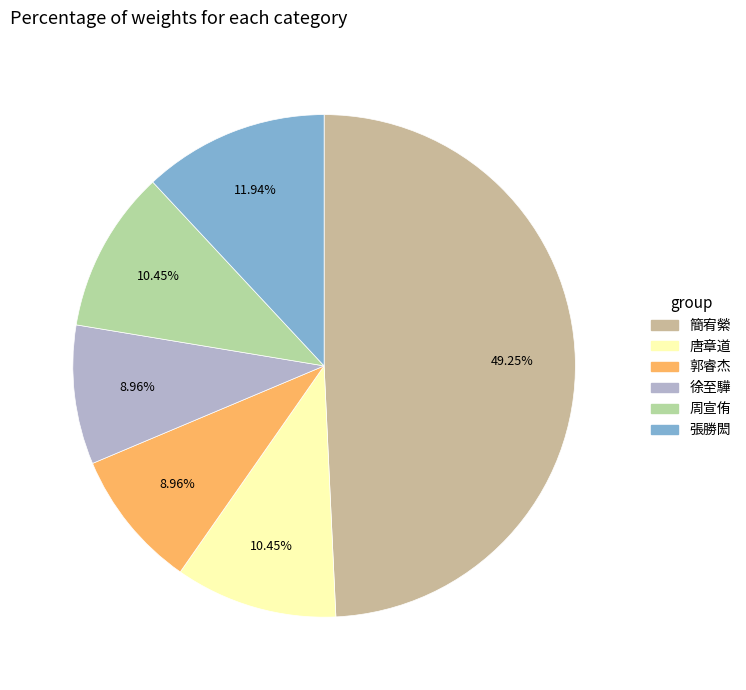

Does any single category account for the majority?

No